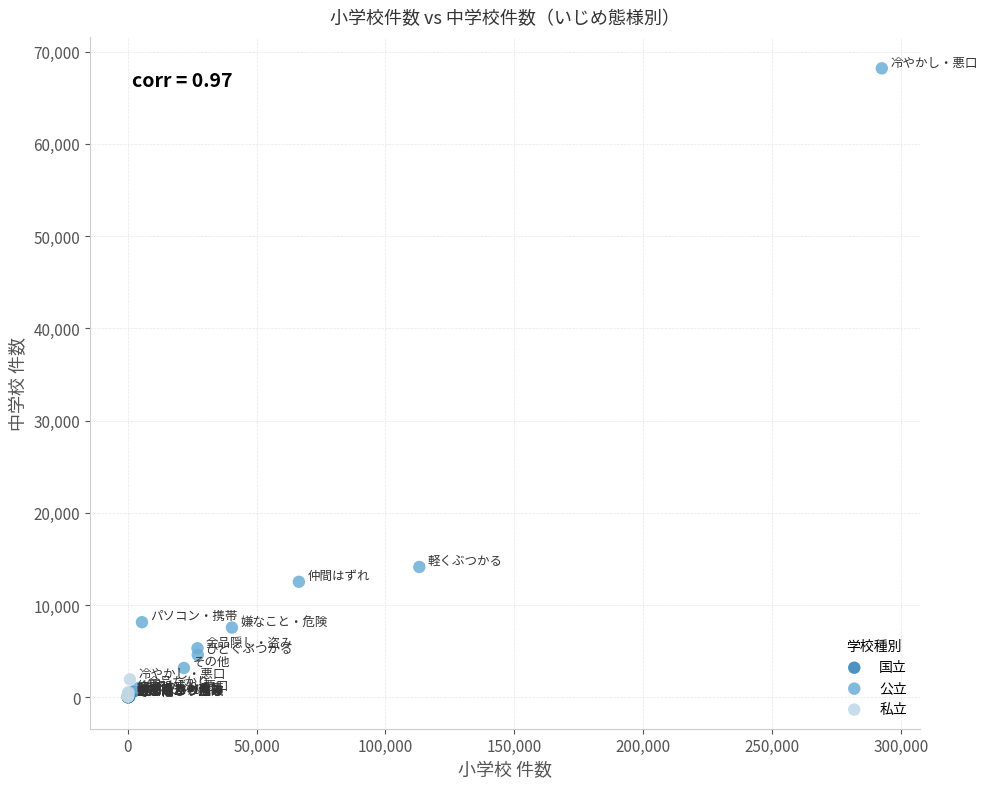

Which series has the widest spread of Y values?

公立